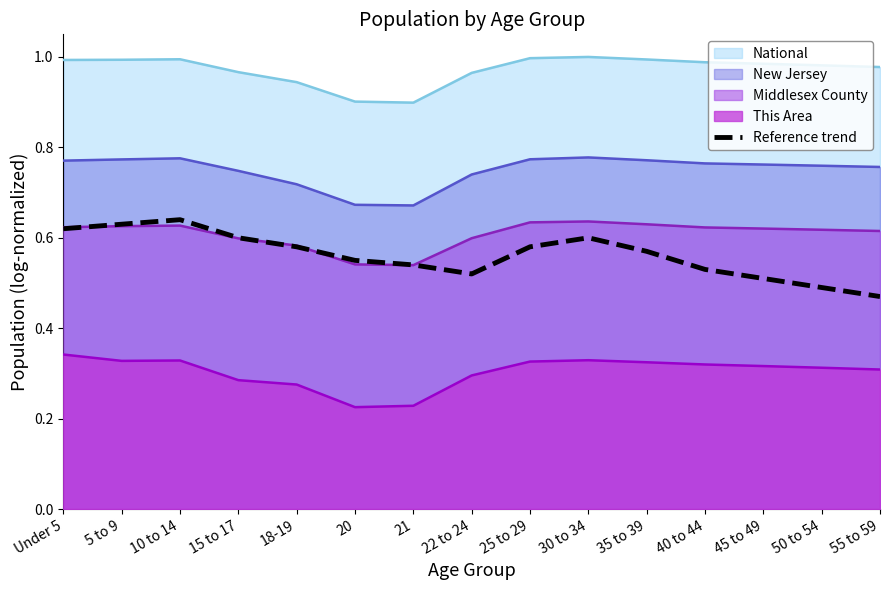

At which label is the value closest to 0?

55 to 59